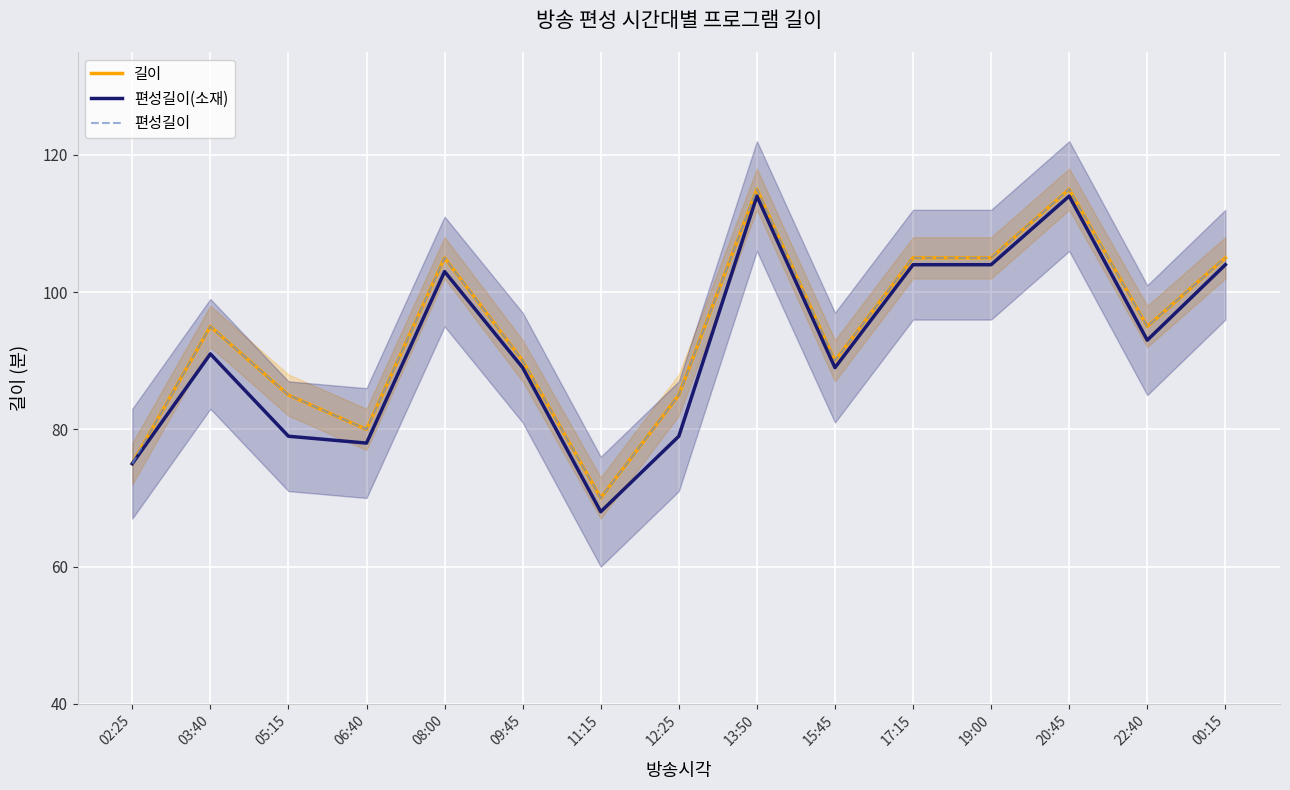

At which label does 길이 first exceed 95?

08:00